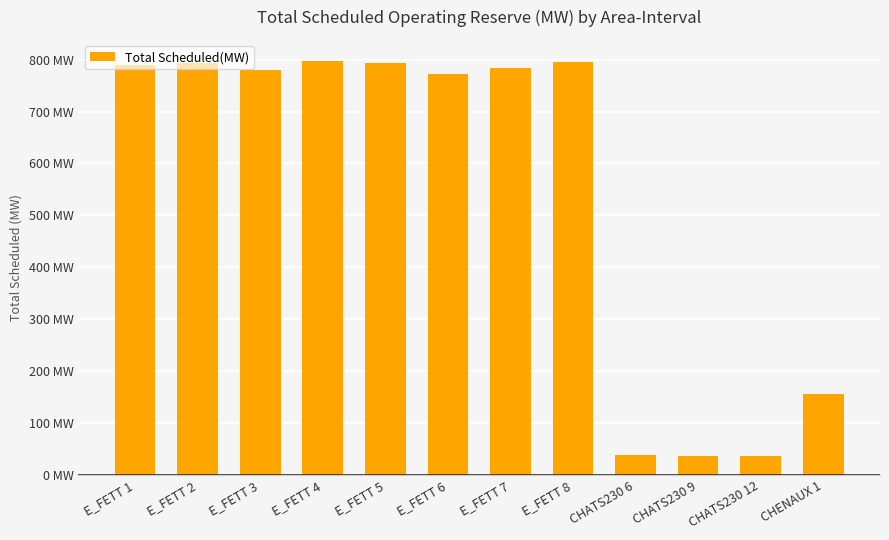

What is the difference between the values at E_FETT 3 and CHATS230 9?

743